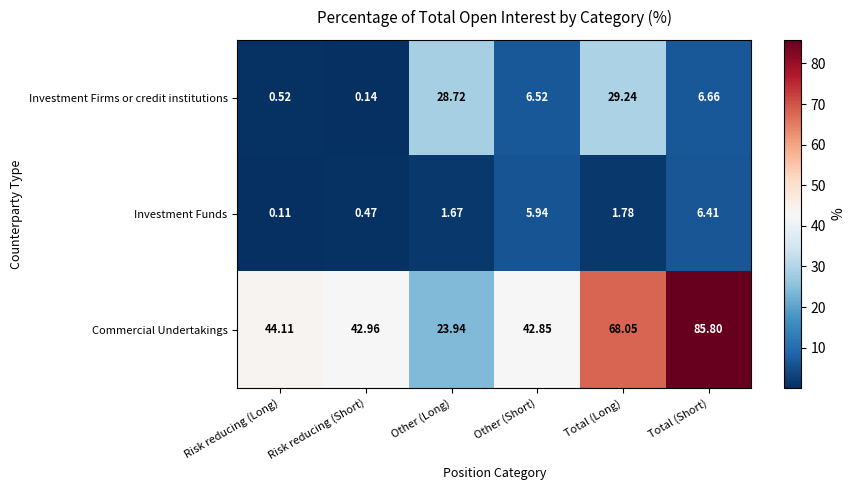

Which series changed the most between Total (Long) and Total (Short)?

Investment Firms or credit institutions